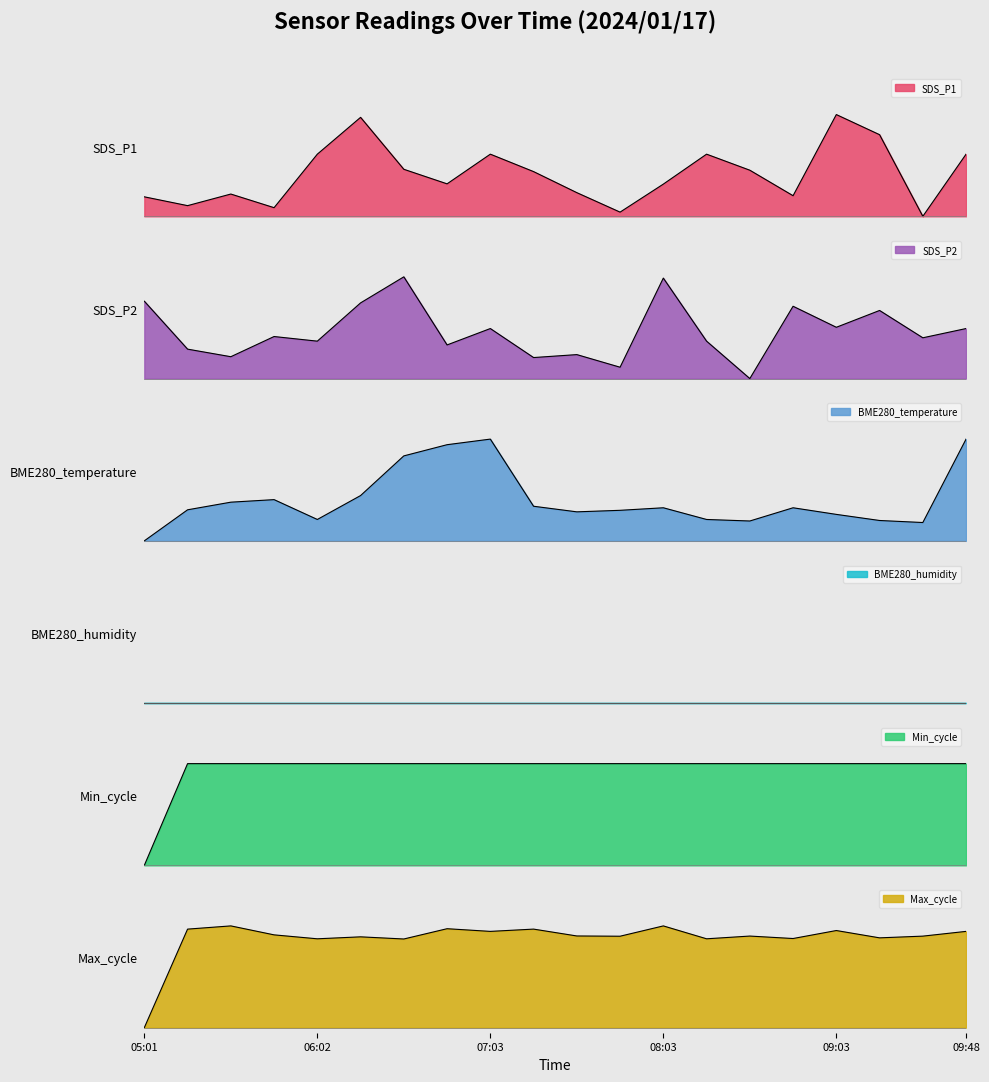

At which category does the chart reach its peak across all series?

09:03